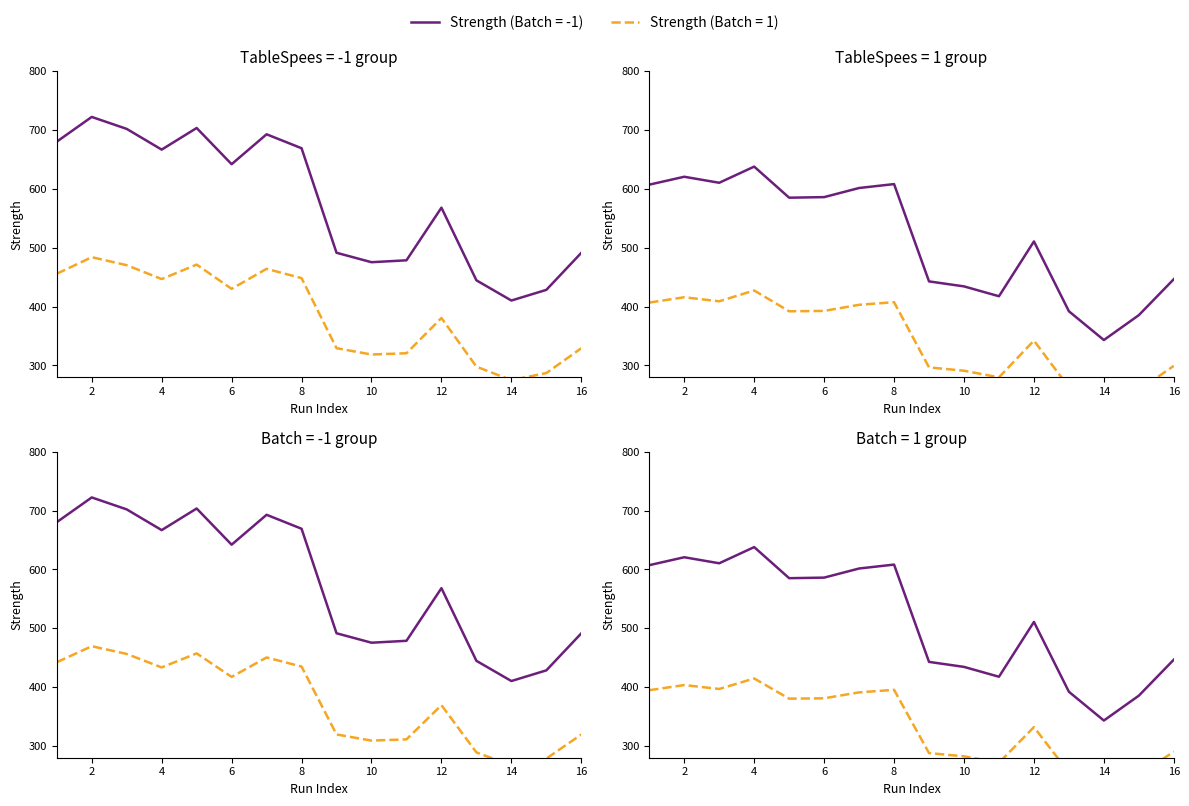

Is the value of Strength (Batch=-1) at 2 greater than the value of Strength (Batch=1) at 11?

Yes